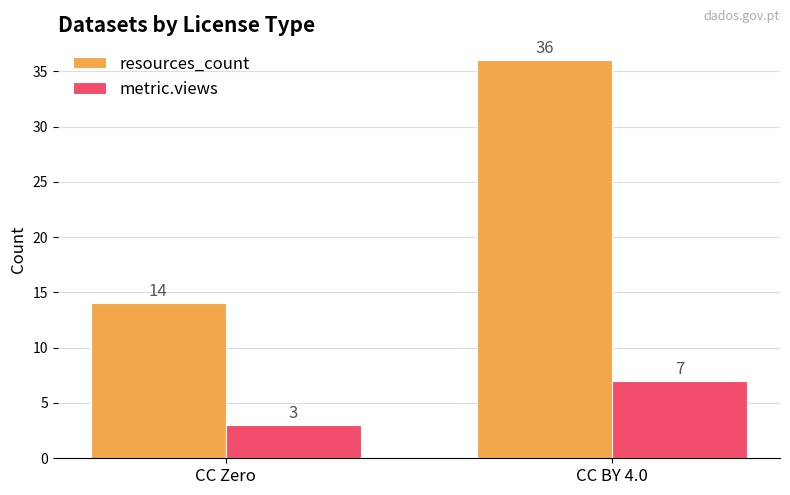

What is the approximate value of resources_count at CC BY 4.0, to the nearest 10?

40